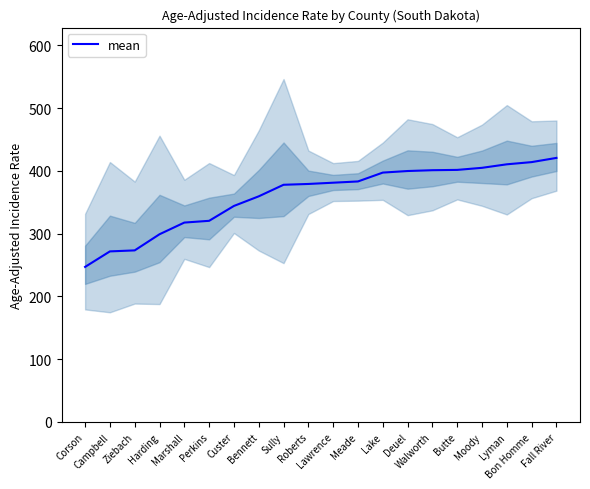

How many data points are less than 381?

10